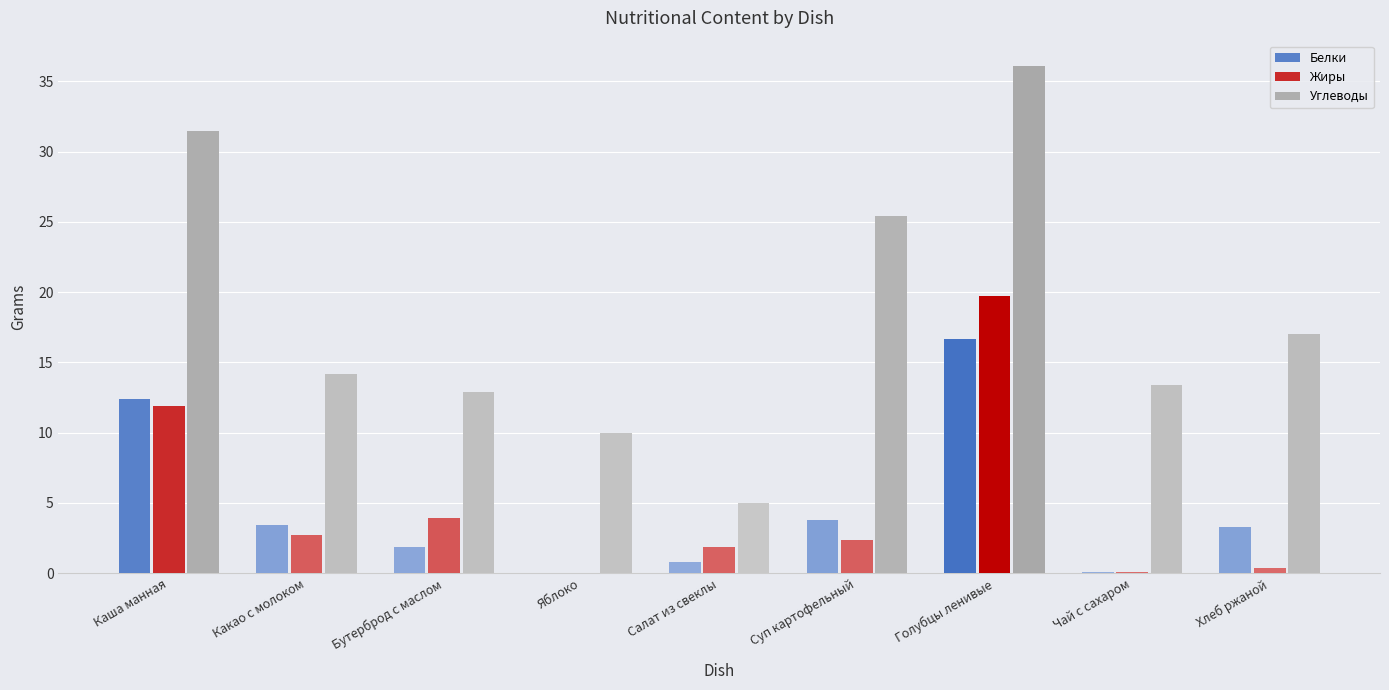

True or false: Жиры has a value of 2.7 at Какао с молоком.

True